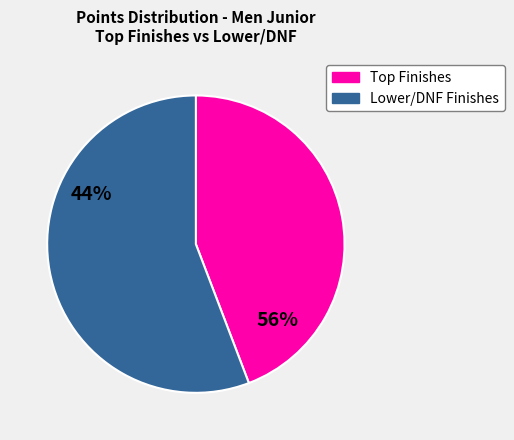

How many segments does this pie chart have?

2